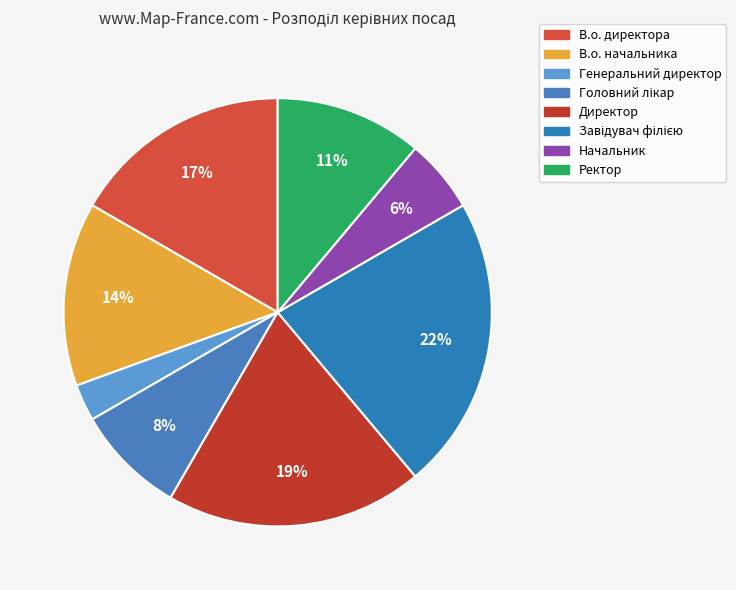

What is the ratio of the value at Генеральний директор to the value at Начальник?

0.5